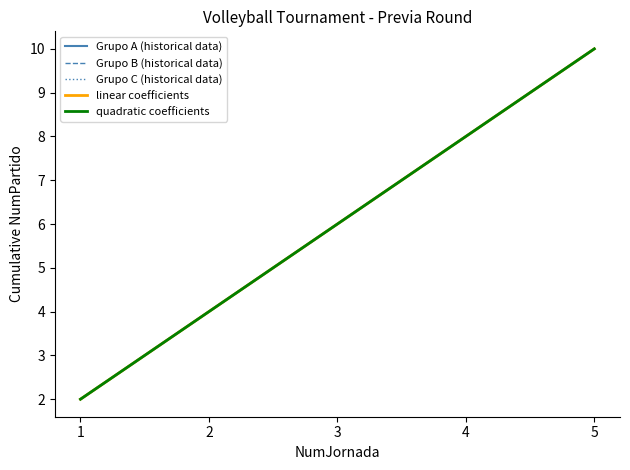

True or false: Grupo B (historical data) has more than 2 interior local peaks.

False